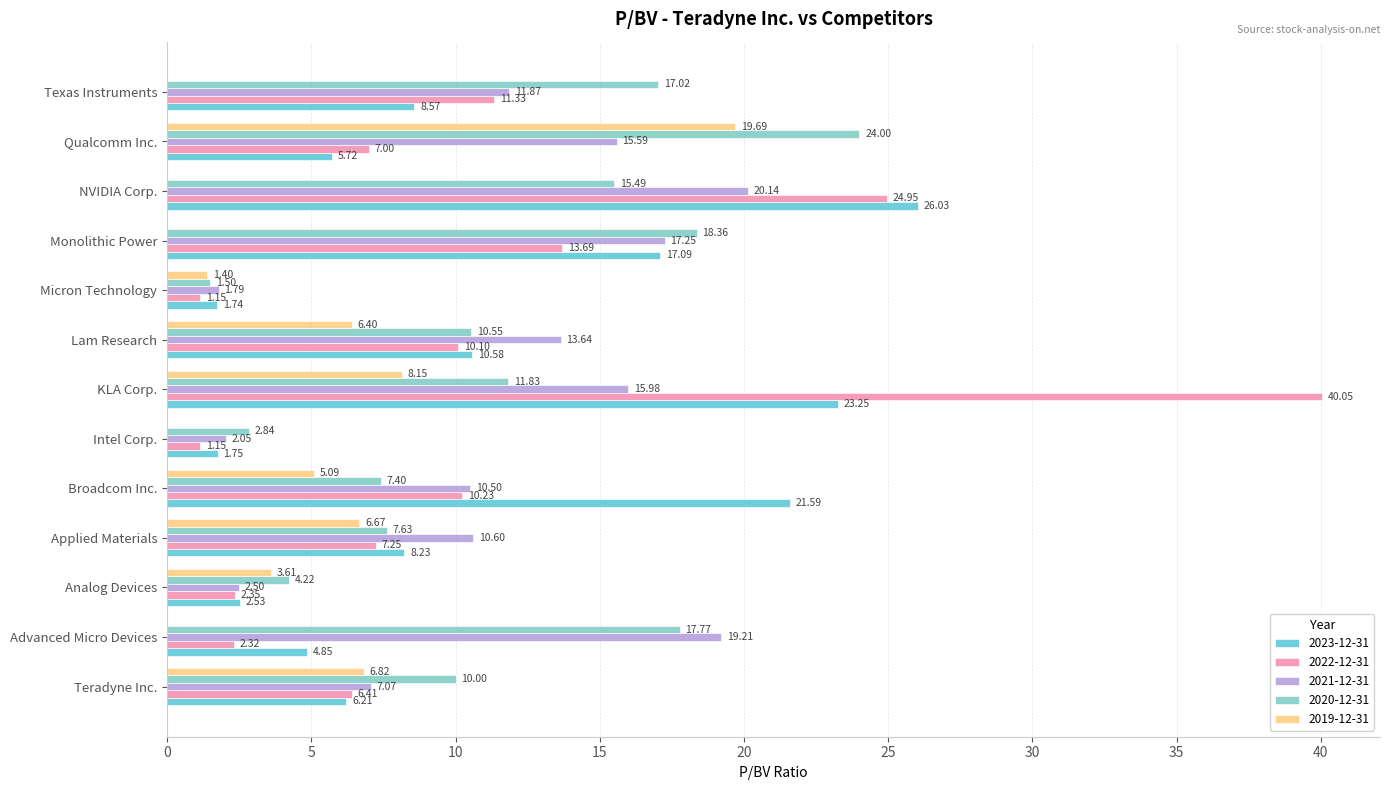

Is the value of 2021-12-31 at Broadcom Inc. greater than the value of 2020-12-31 at Qualcomm Inc.?

No